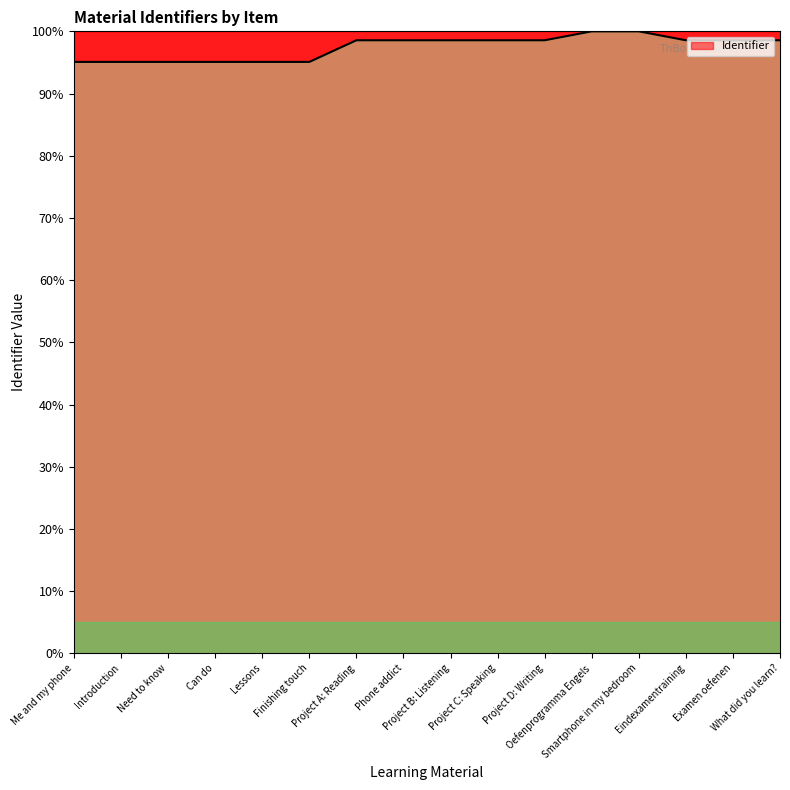

Is it true that the value at What did you learn? is 137.6?

False